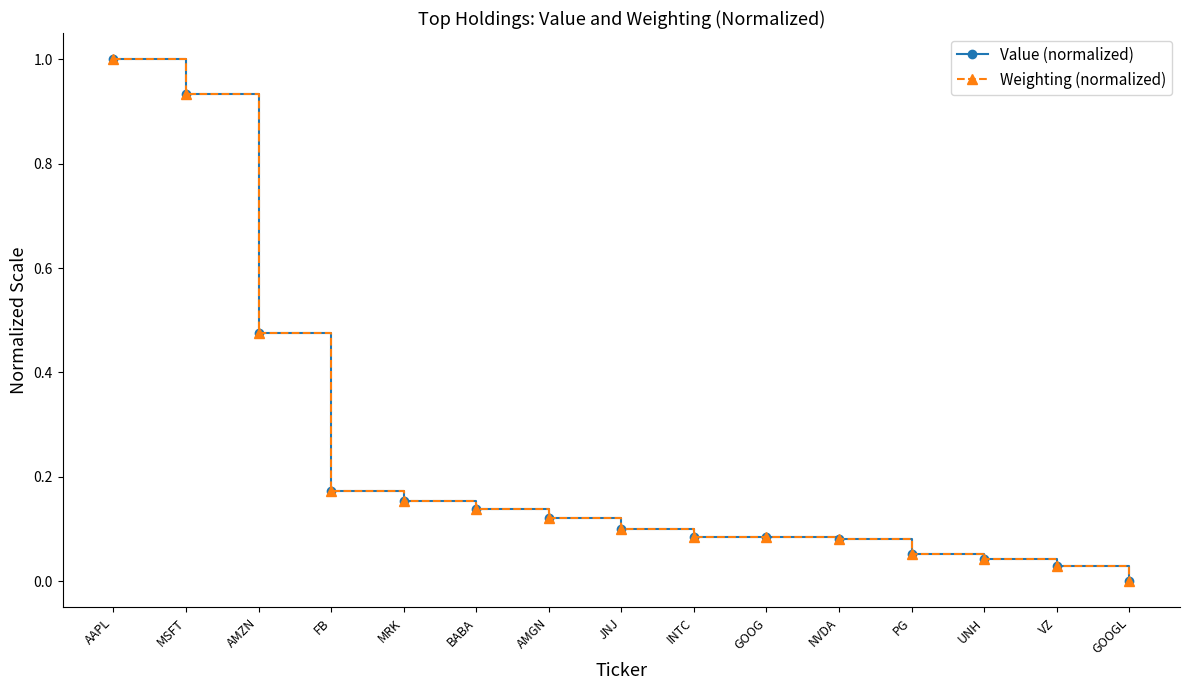

Where is Weighting (normalized) nearest to the value 0?

GOOGL